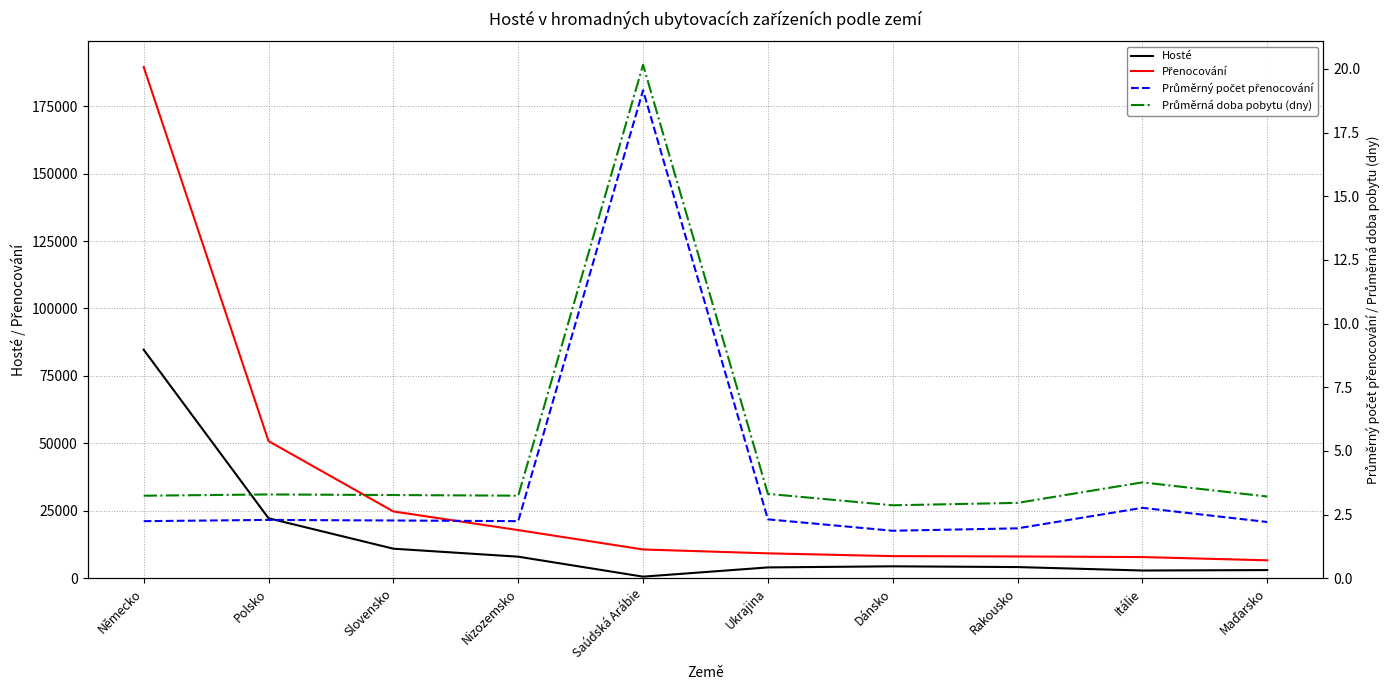

What is the sum of the Přenocování values at Saúdská Arábie and Slovensko?

35367.0